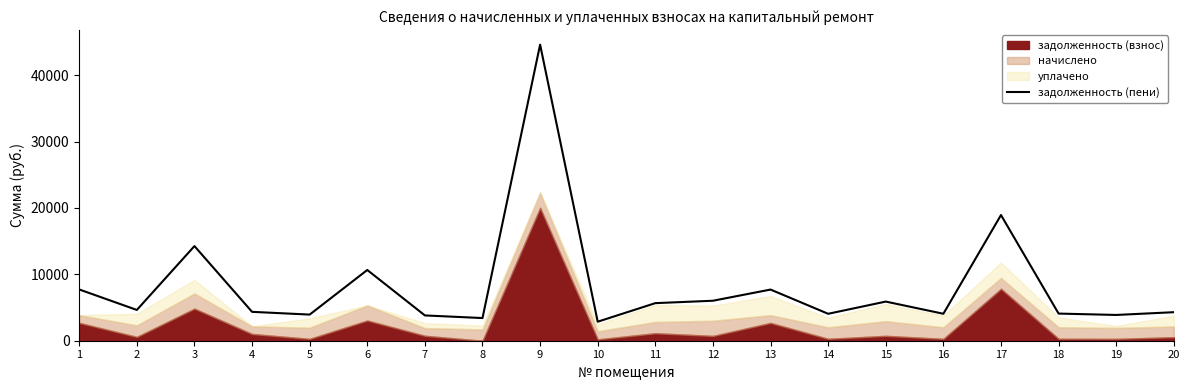

Where is the first local maximum?

3